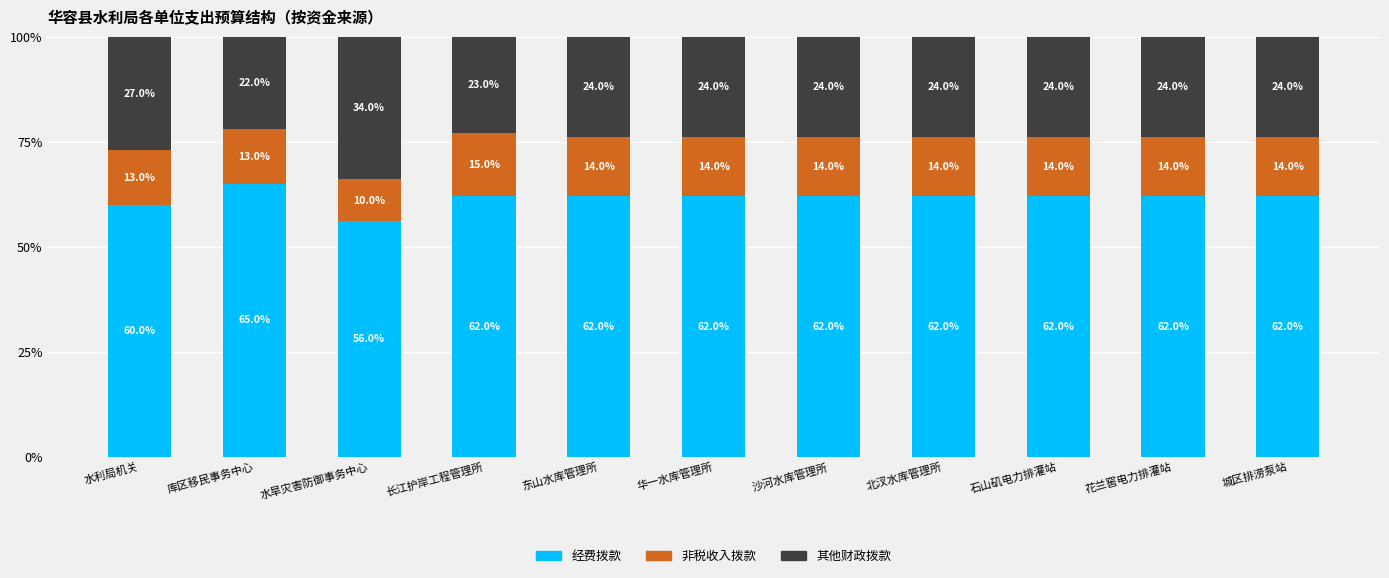

What is the total value across all series at 水旱灾害防御事务中心?

100.0